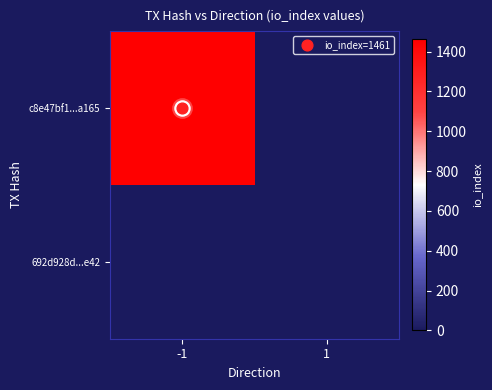

What is the total value across all series at io_index?

1461